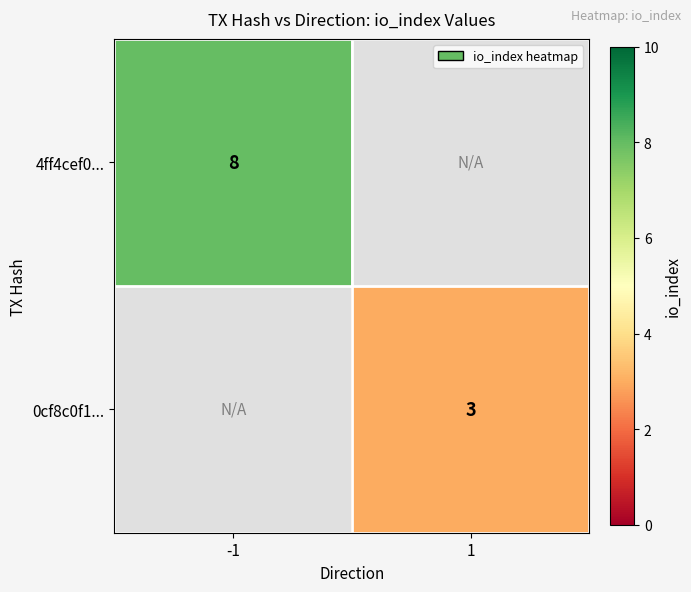

Is it true that 0cf8c0f1... equals 5 at 1?

False